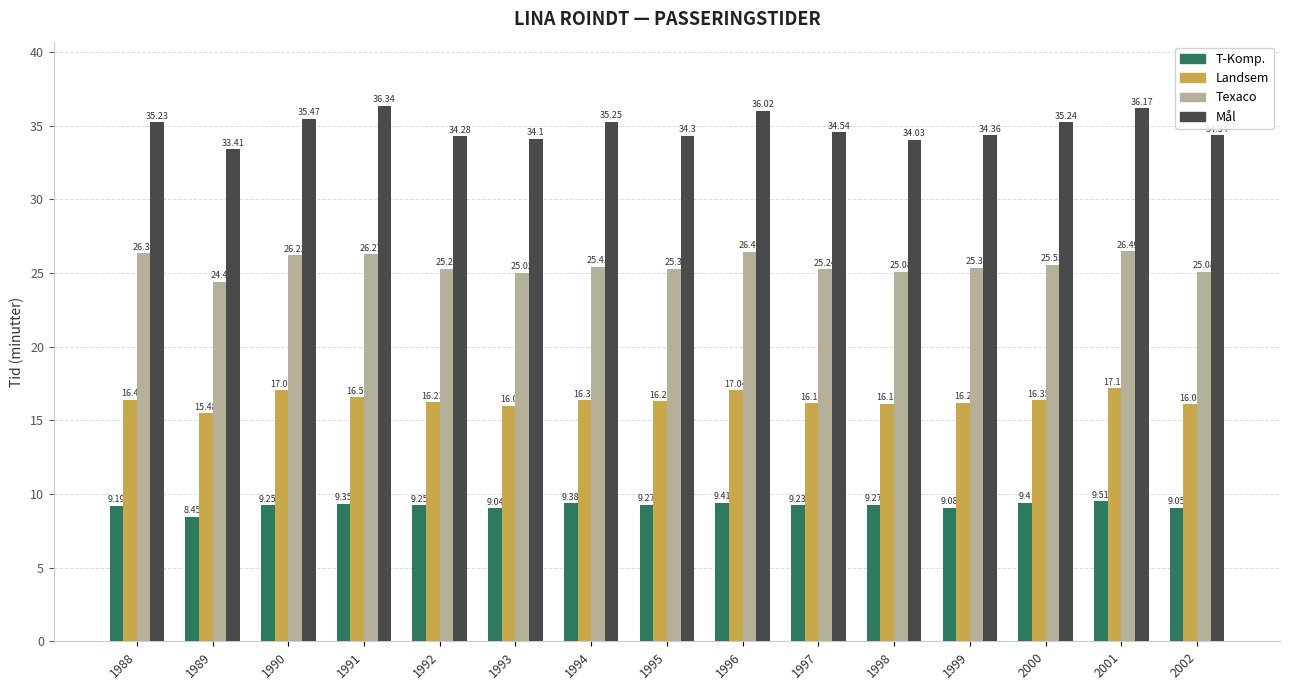

How many distinct data groups are displayed?

4